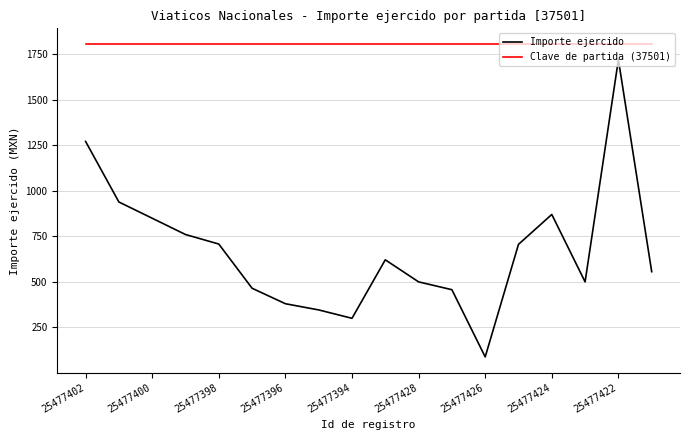

True or false: Importe ejercido and Clave de partida (37501) intersect in this chart.

False